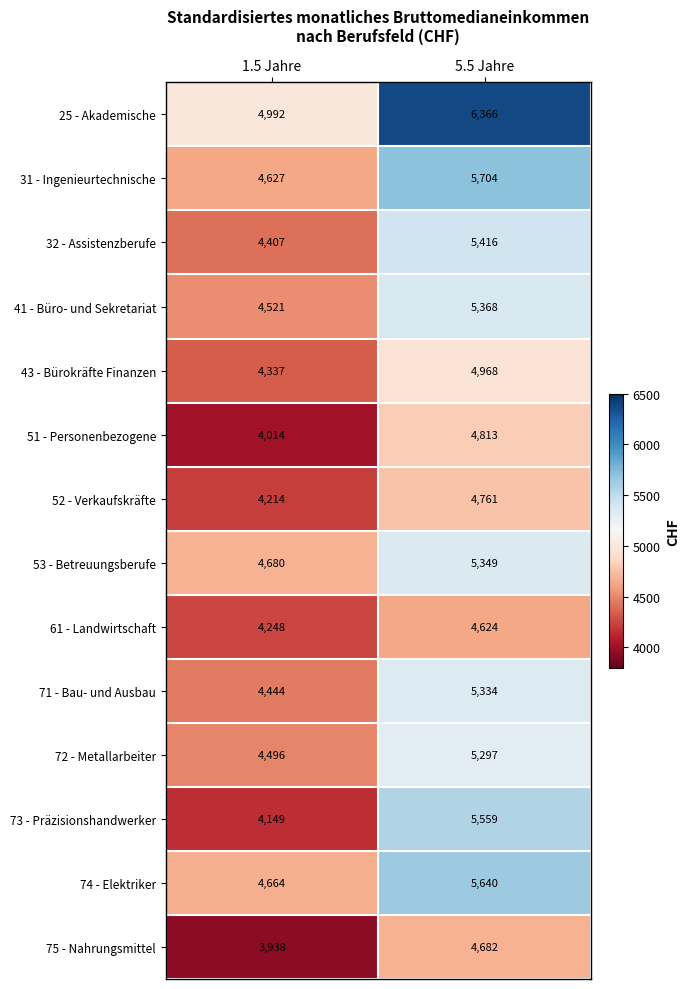

Where is 74 - Elektriker nearest to the value 5152?

1.5 Jahre